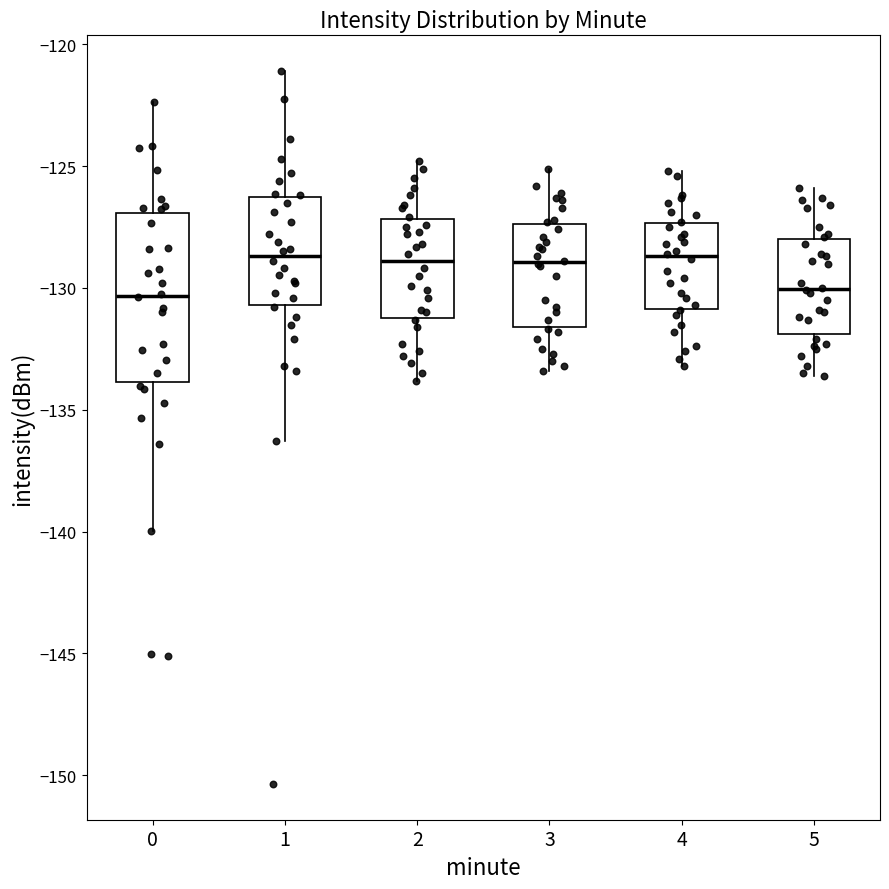

Reading left to right, transcribe this box plot: for each box, give where its median line is, the range the box spans, and where its two whiskers end, as read against the y-axis. The values are not printed on the chart, so give them approximately, as read against the axis.

0: median -130.5, box -134.0 to -127.0, whiskers -140.0 to -122.5
1: median -128.5, box -130.5 to -126.0, whiskers -136.5 to -121.0
2: median -129.0, box -131.0 to -127.0, whiskers -134.0 to -125.0
3: median -129.0, box -131.5 to -127.5, whiskers -133.5 to -125.0
4: median -128.5, box -131.0 to -127.5, whiskers -133.0 to -125.0
5: median -130.0, box -132.0 to -128.0, whiskers -133.5 to -126.0